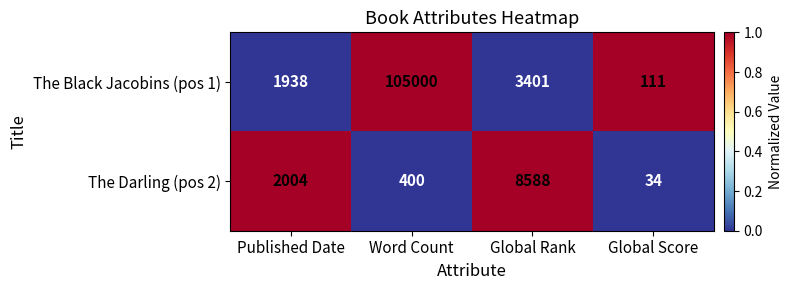

Where does the The Black Jacobins (pos 1) series first go above 3401?

Word Count